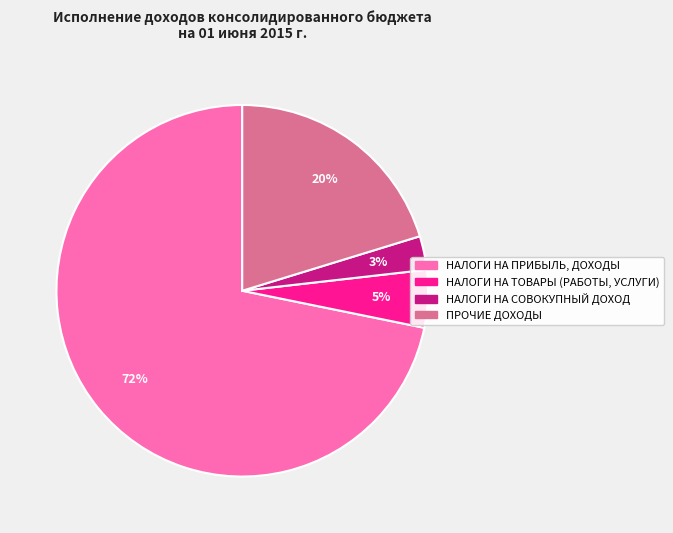

Do ПРОЧИЕ ДОХОДЫ and НАЛОГИ НА ТОВАРЫ (РАБОТЫ, УСЛУГИ) together represent more than half of the pie?

No